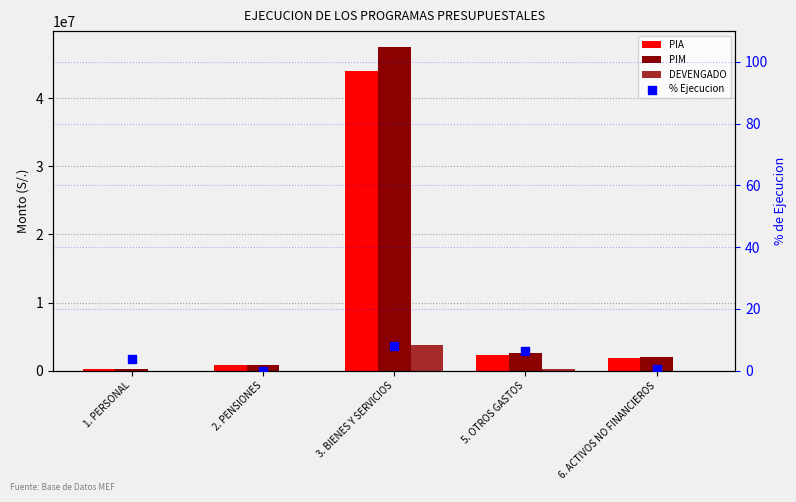

At how many categories does at least one series exceed 10788499?

1